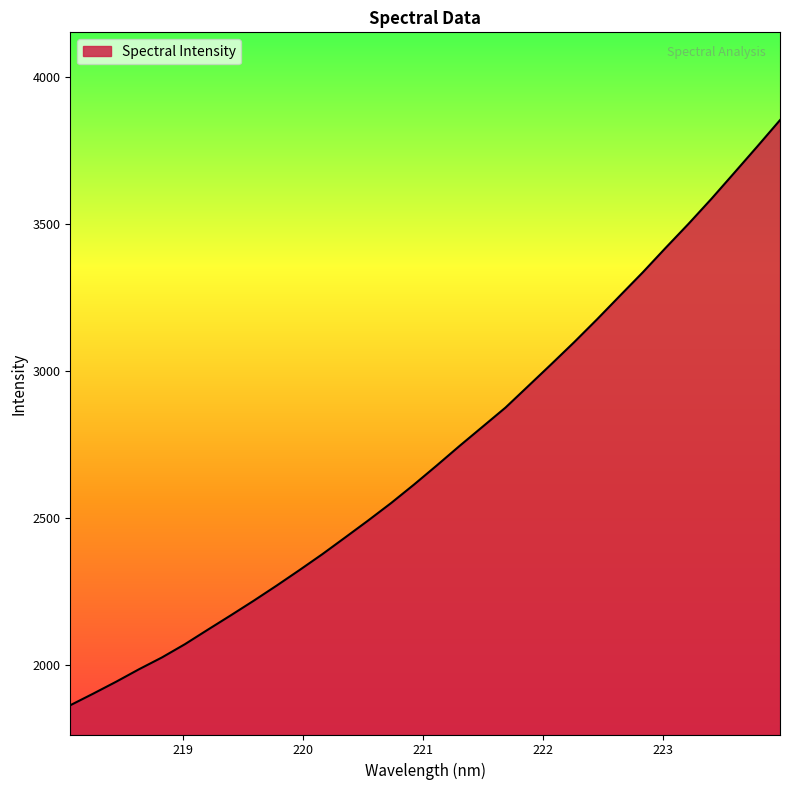

Does the chart display data point markers on the line(s)?

No